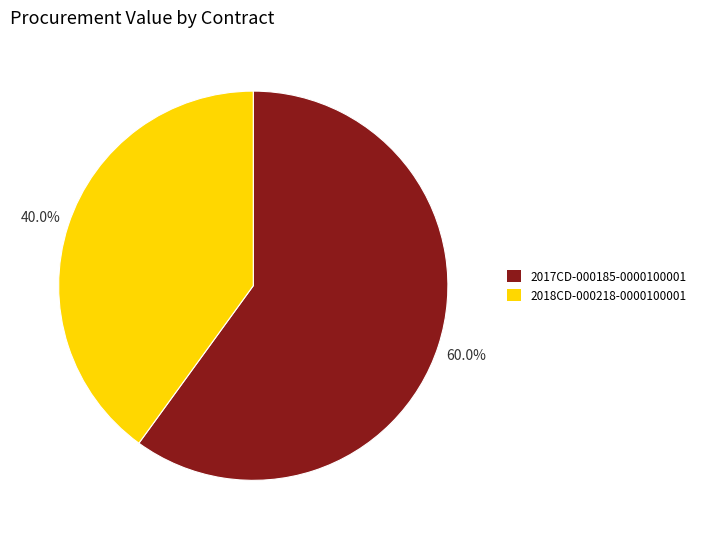

How much of the chart is everything except 2018CD-000218-0000100001?

60.0%